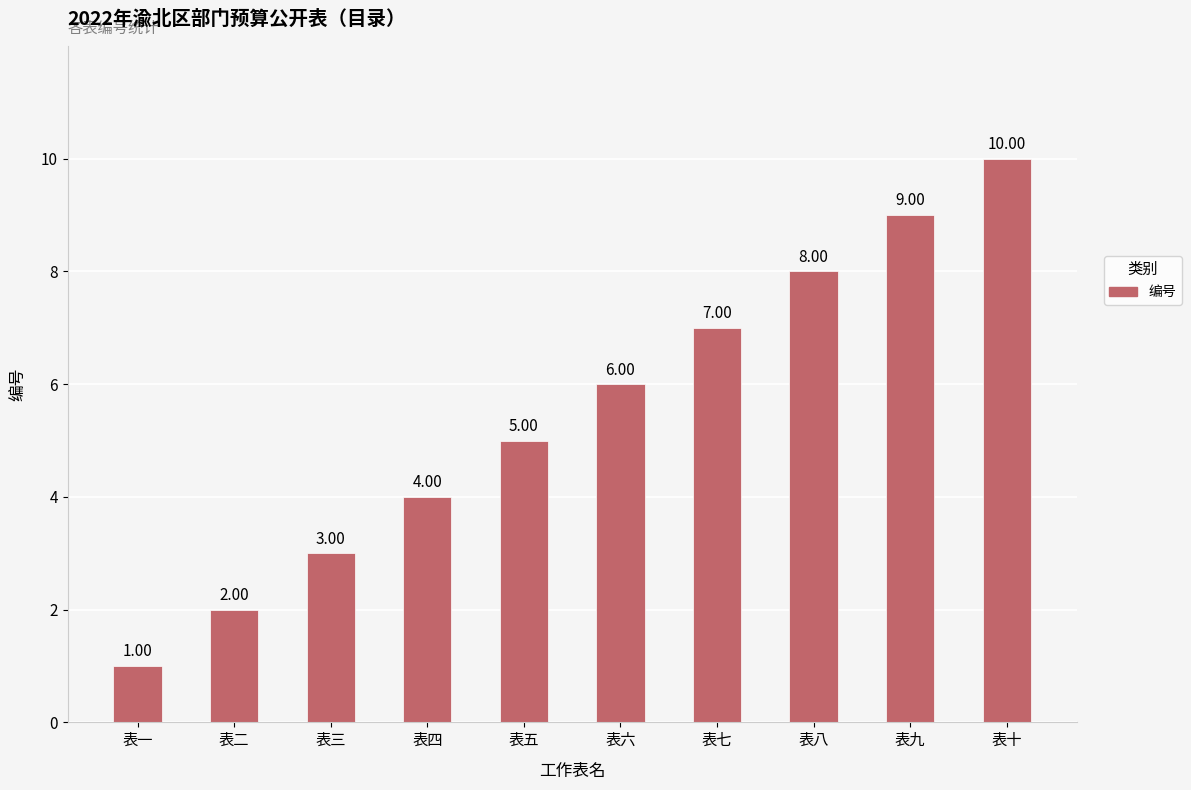

Which label corresponds to the smallest value in the chart?

表一